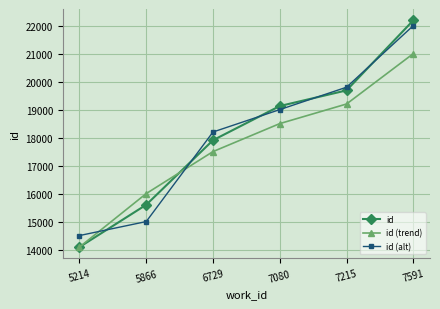

The value of id (trend) at 5866 is 16000. True or false?

True